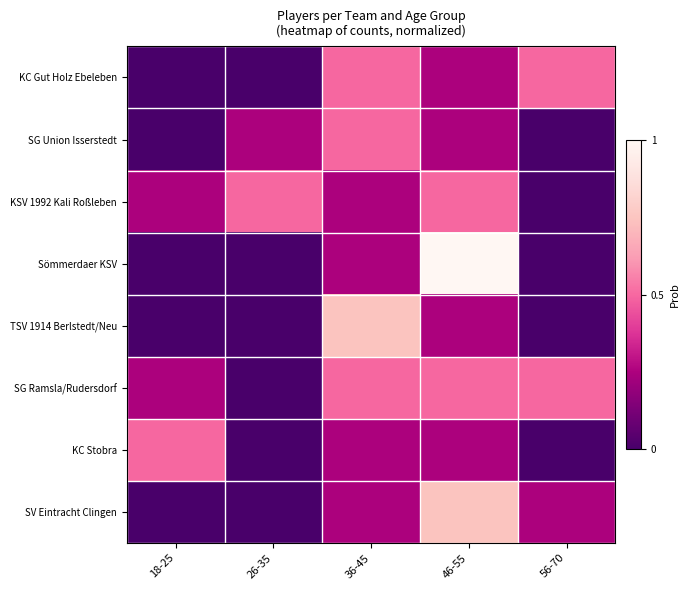

Reading right to left, extract all data points from this chart.

KC Gut Holz Ebeleben: 56-70=0.5	46-55=0.2	36-45=0.5	26-35=0.0	18-25=0.0
SG Union Isserstedt: 56-70=0.0	46-55=0.2	36-45=0.5	26-35=0.2	18-25=0.0
KSV 1992 Kali Roßleben: 56-70=0.0	46-55=0.5	36-45=0.2	26-35=0.5	18-25=0.2
Sömmerdaer KSV: 56-70=0.0	46-55=1.0	36-45=0.2	26-35=0.0	18-25=0.0
TSV 1914 Berlstedt/Neu: 56-70=0.0	46-55=0.2	36-45=0.7	26-35=0.0	18-25=0.0
SG Ramsla/Rudersdorf: 56-70=0.5	46-55=0.5	36-45=0.5	26-35=0.0	18-25=0.2
KC Stobra: 56-70=0.0	46-55=0.2	36-45=0.2	26-35=0.0	18-25=0.5
SV Eintracht Clingen: 56-70=0.2	46-55=0.7	36-45=0.2	26-35=0.0	18-25=0.0